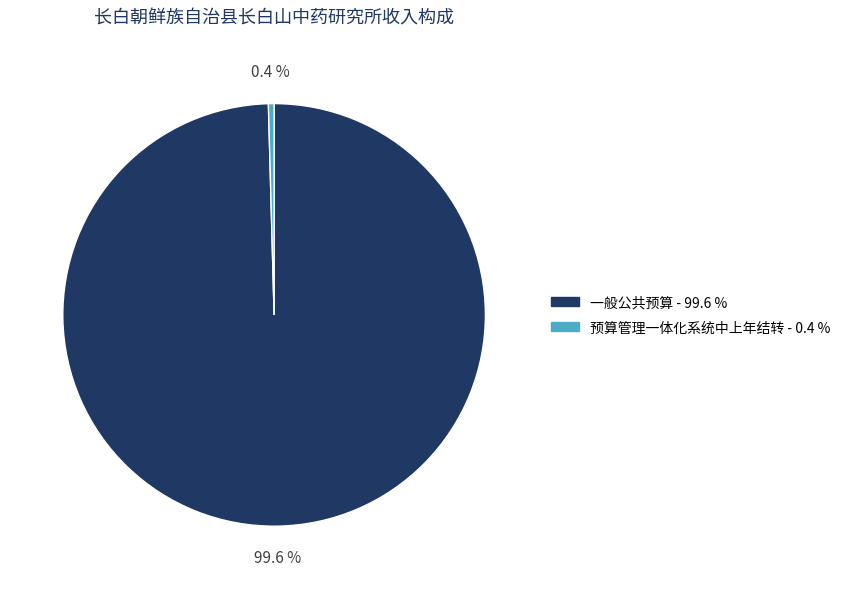

To the nearest percent, what portion does 一般公共预算 represent?

100%